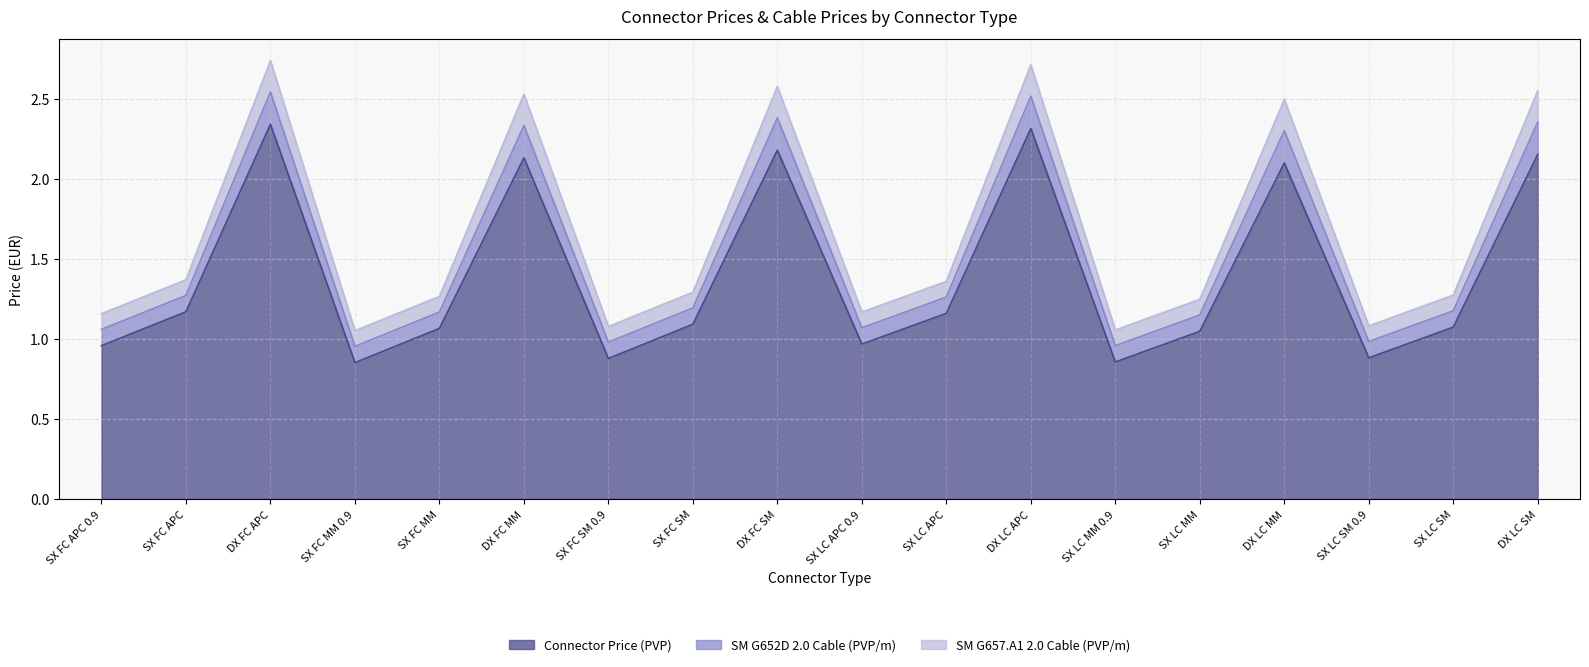

True or false: SM G652D 2.0 Cable (PVP/m) and Connector Price (PVP) cross at least once.

False